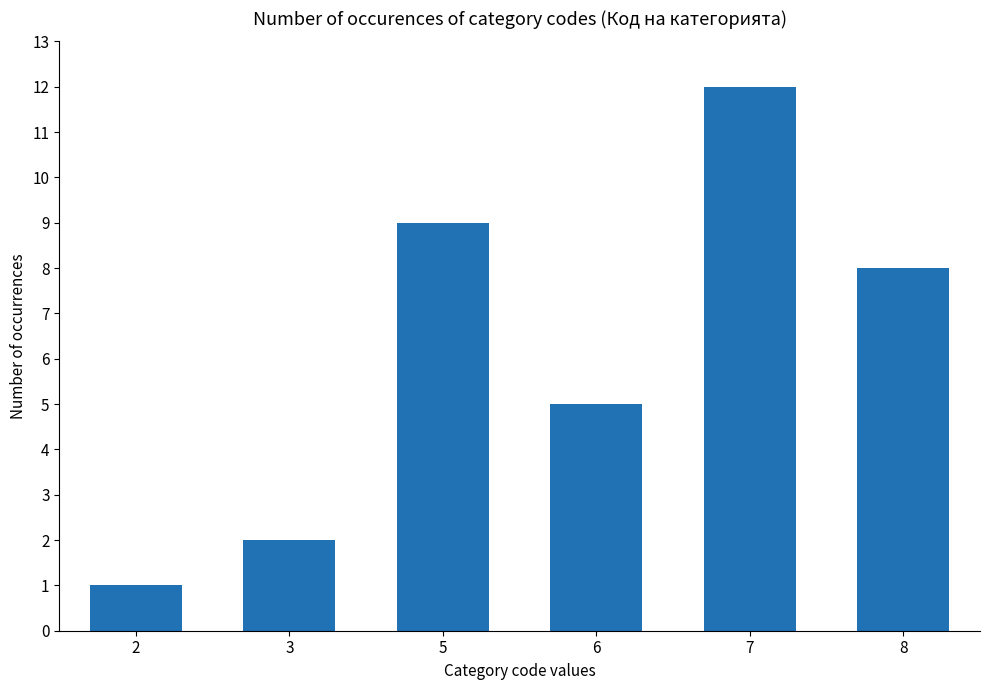

List the labels in order of value, largest first.

7, 5, 8, 6, 3, 2